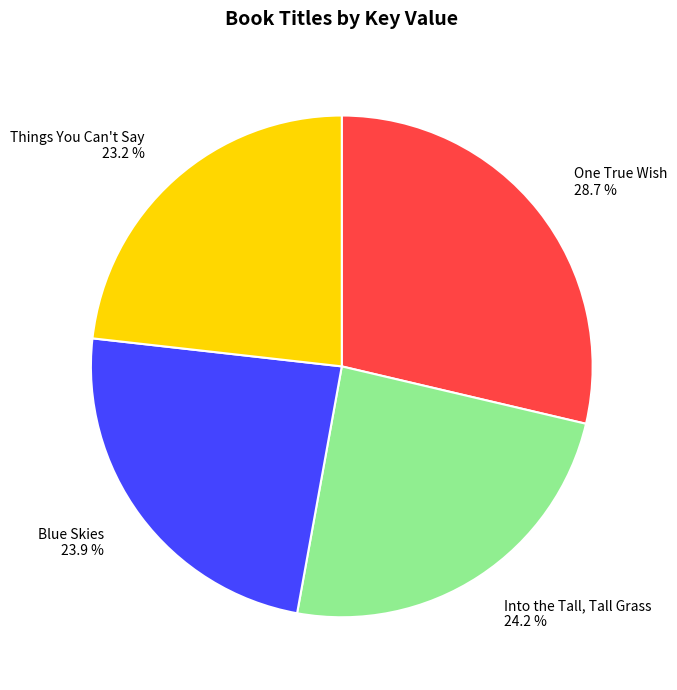

How much of the chart is everything except Into the Tall, Tall Grass?

75.8%